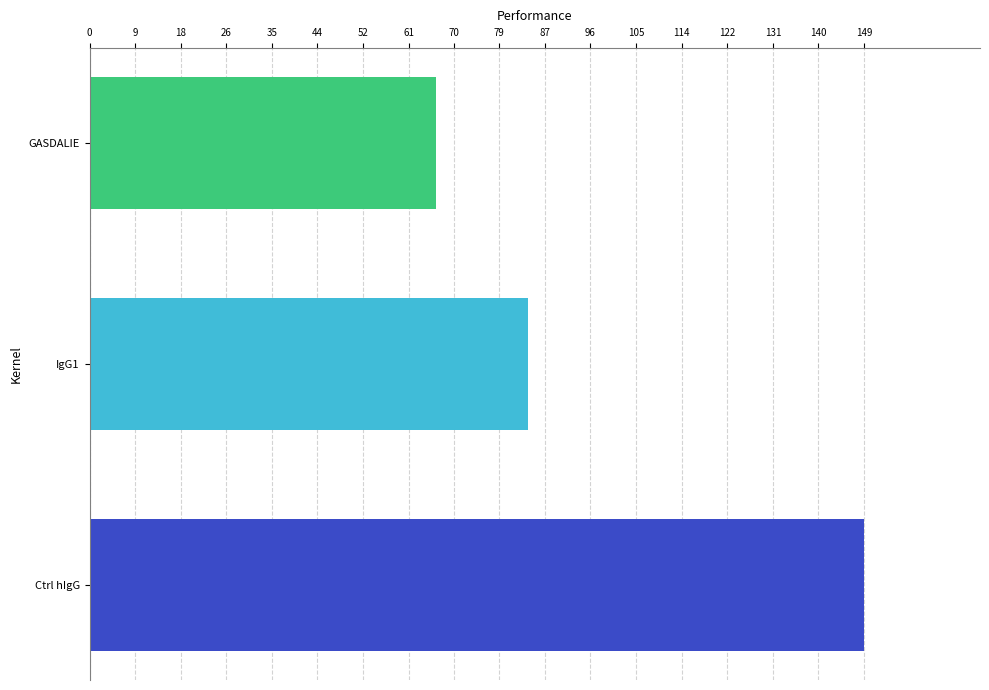

What is the difference between the highest and lowest values at IgG1?

82.0